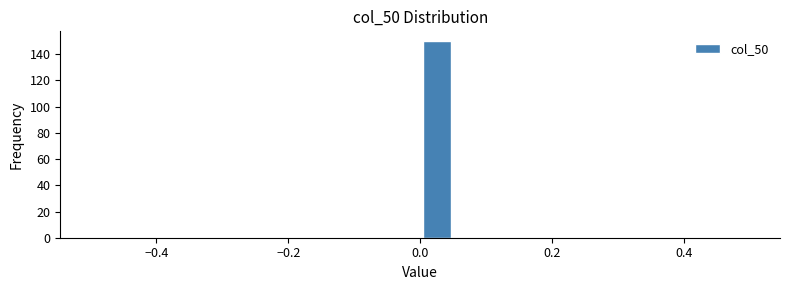

Around what value on the x-axis is the tallest bar? Give the approximate position of its centre, as read against the axis.

0.02